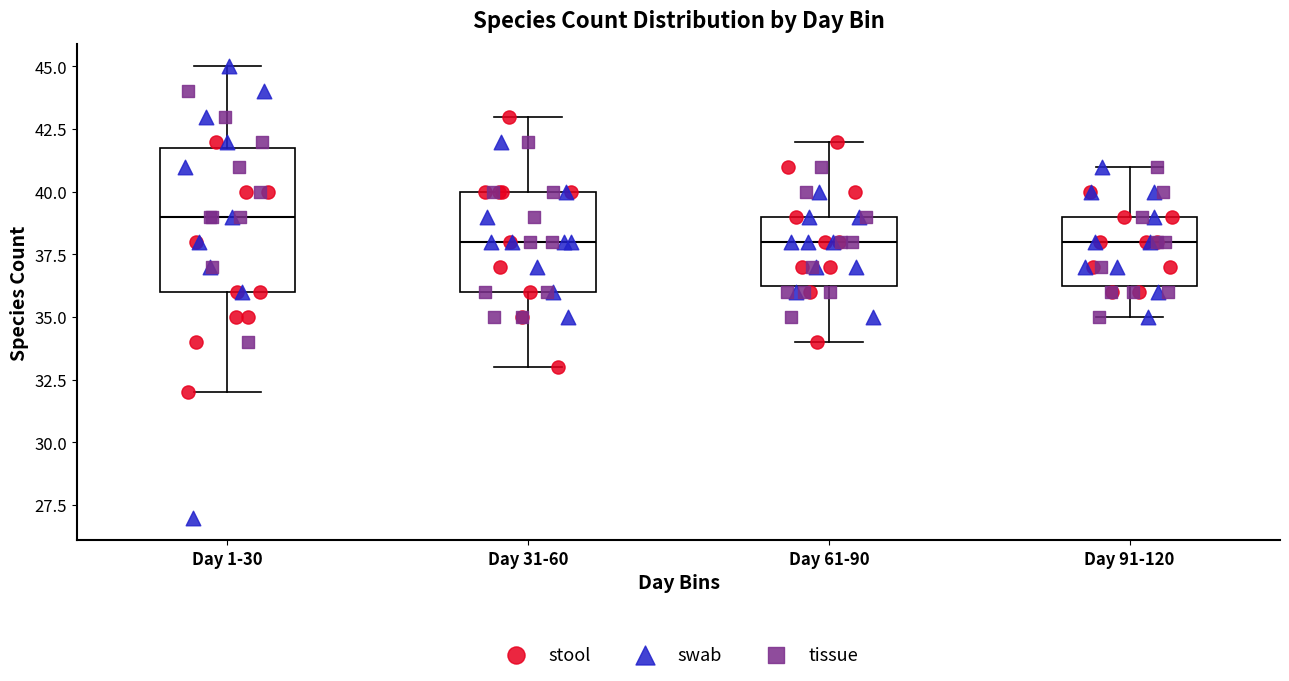

Reading left to right, read every box against the y-axis: the position of its median line, the range the box covers, and the ends of its whiskers. The values are not printed on the chart, so give them approximately, as read against the axis.

Day 1-30: median 39.0, box 36.0 to 42.0, whiskers 32.0 to 45.0
Day 31-60: median 38.0, box 36.0 to 40.0, whiskers 33.0 to 43.0
Day 61-90: median 38.0, box 36.5 to 39.0, whiskers 34.0 to 42.0
Day 91-120: median 38.0, box 36.5 to 39.0, whiskers 35.0 to 41.0